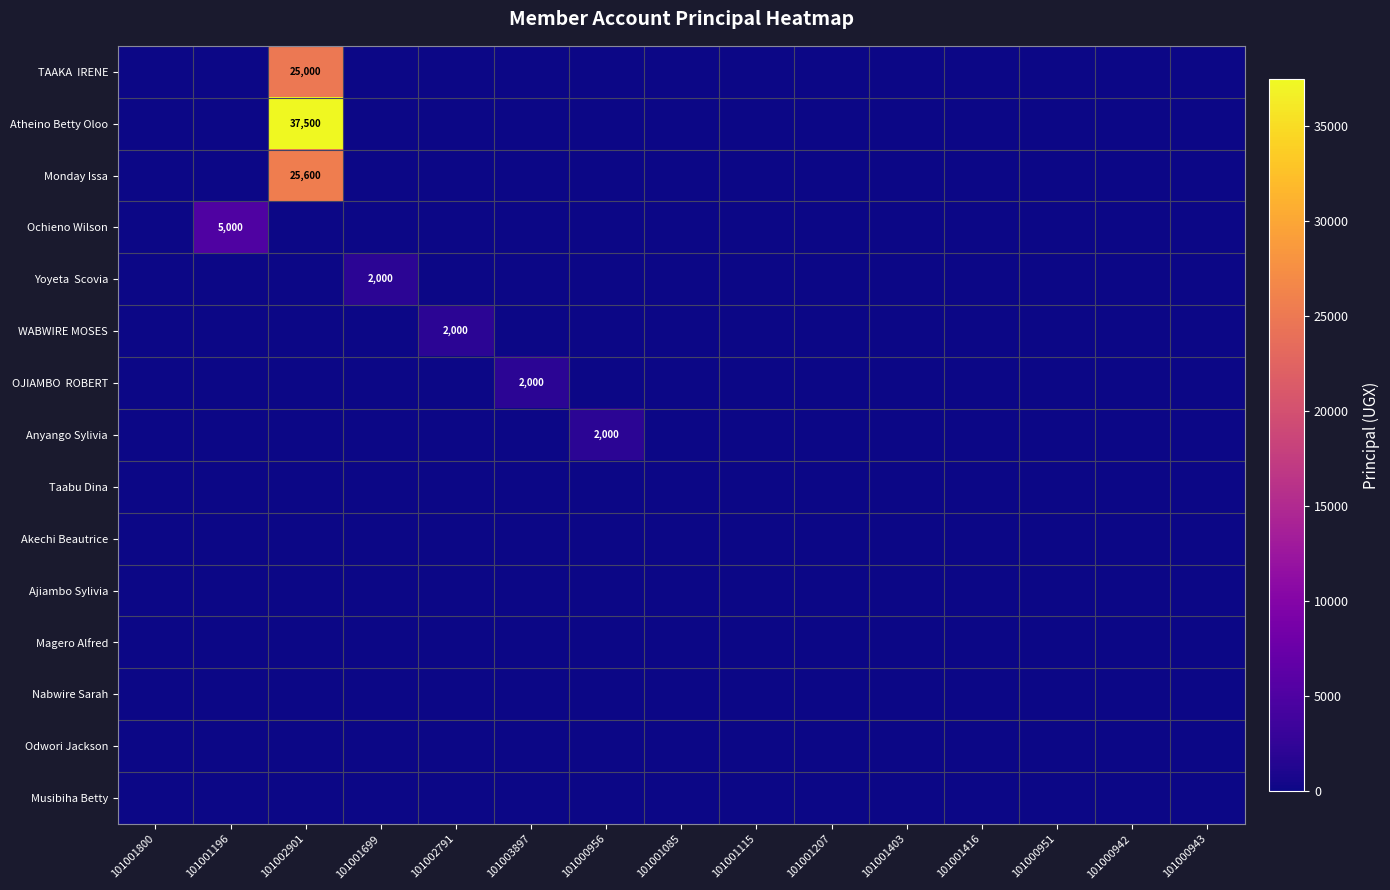

Which series has the largest total across all categories?

Atheino Betty Oloo